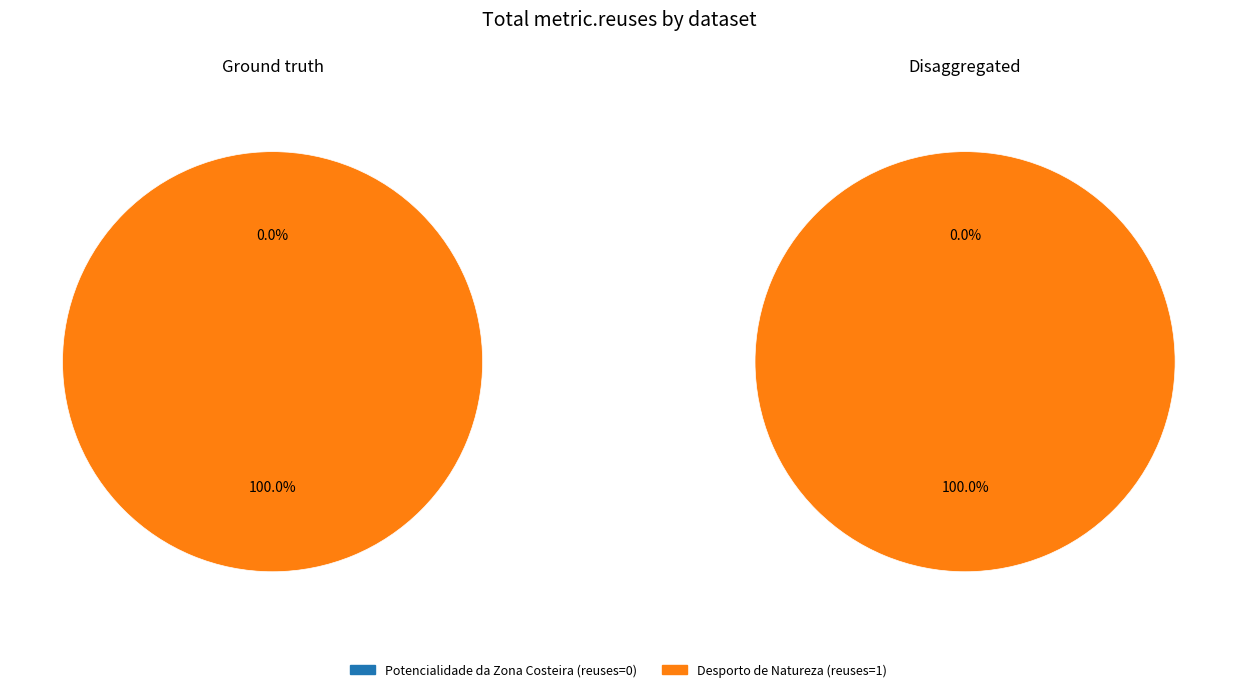

To the nearest percent, what is the combined percentage of Desporto de Natureza and Potencialidade da Zona Costeira?

100%